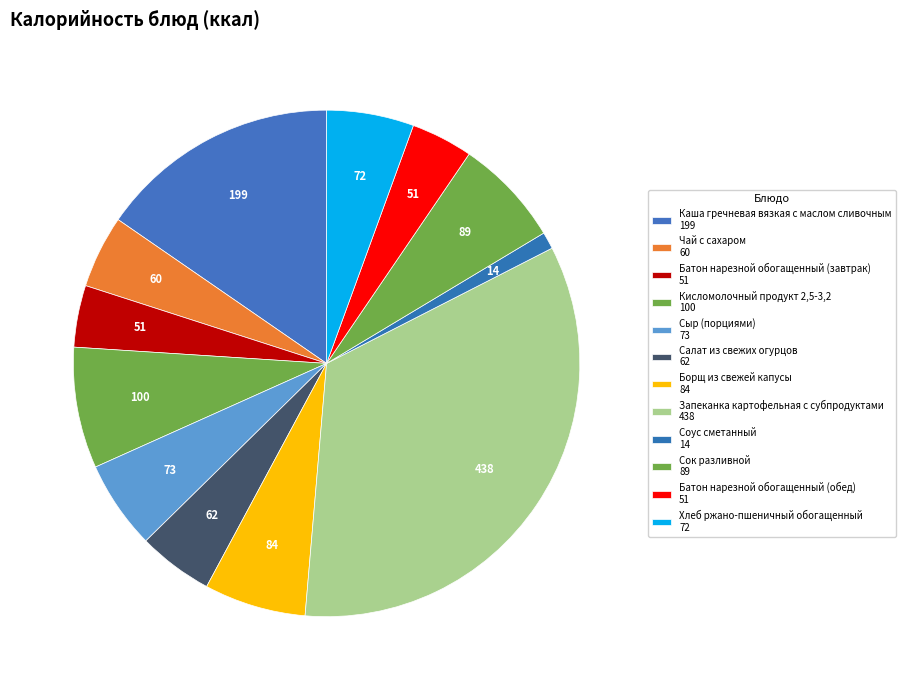

Count the number of slices in the pie.

12